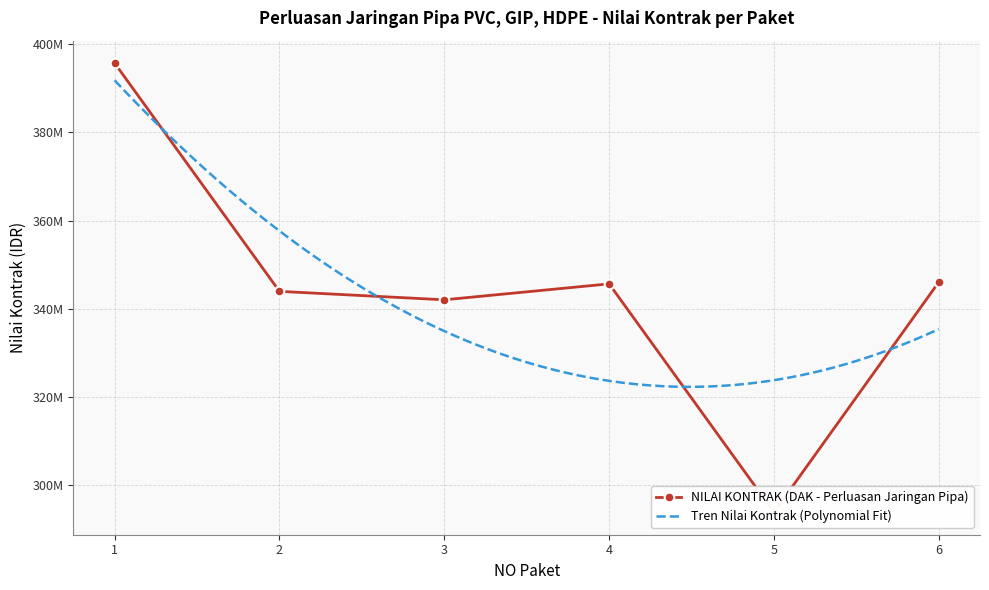

Rank the categories by value from highest to lowest.

1, 6, 4, 2, 3, 5